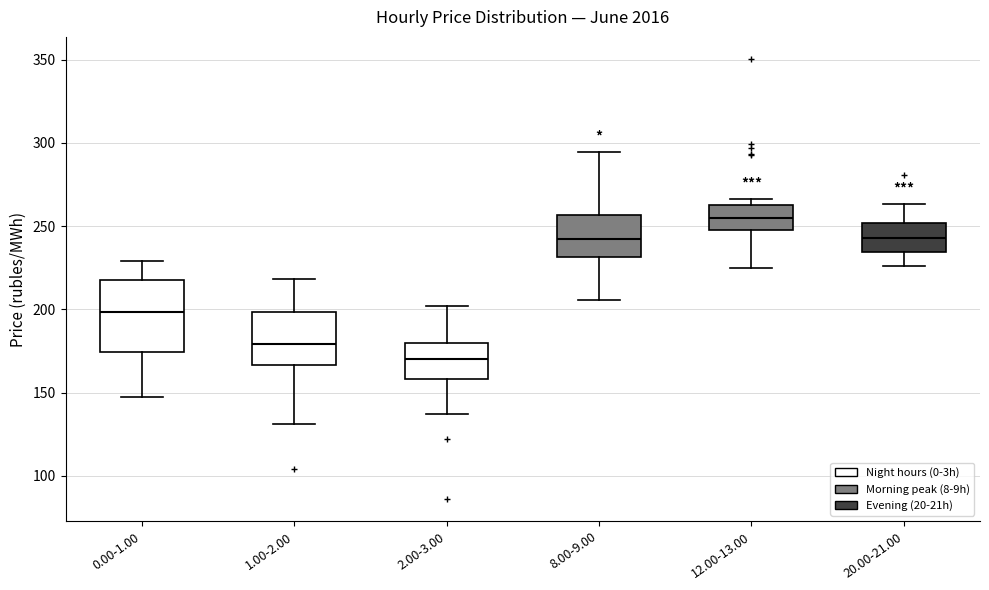

Where does the lower whisker of the box for 8.00-9.00 end on the y-axis? The values are not printed on the chart, so give them approximately, as read against the axis.

205